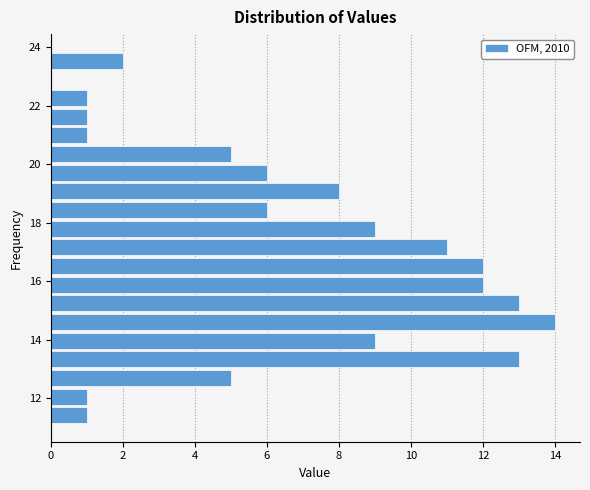

Read against the y-axis, roughly where is the centre of the longest bar?

14.6